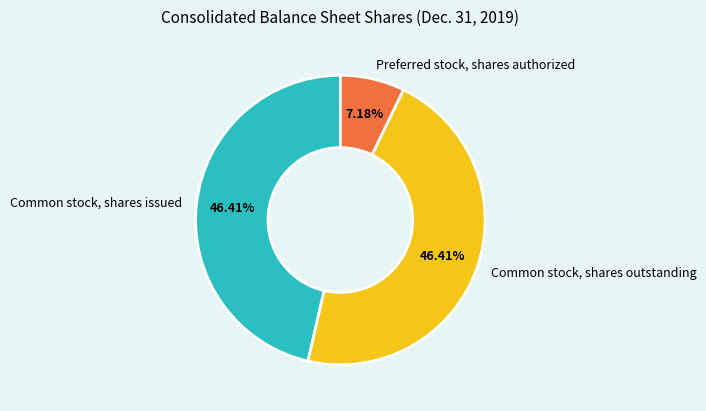

To the nearest percent, what percentage of the pie is Common stock, shares outstanding?

46%